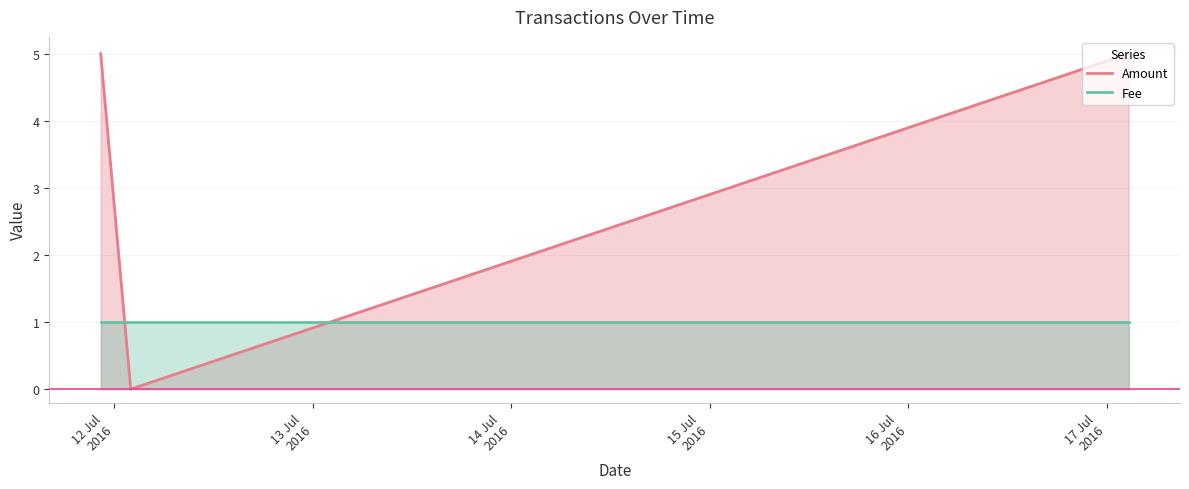

What is the maximum value shown in the chart?

5